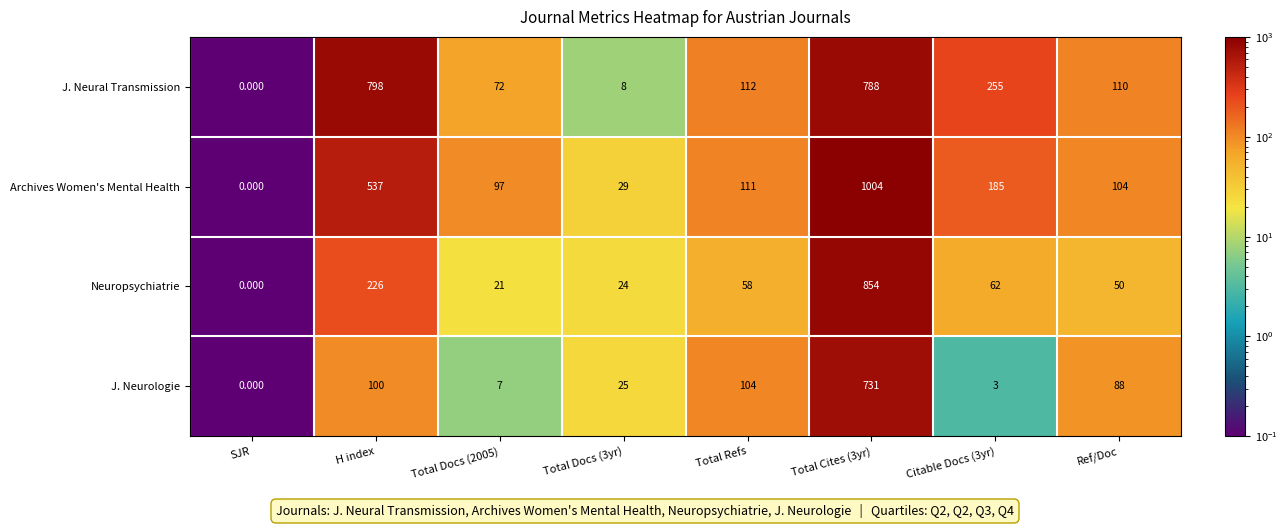

Which series has the largest total across all categories?

J. Neural Transmission